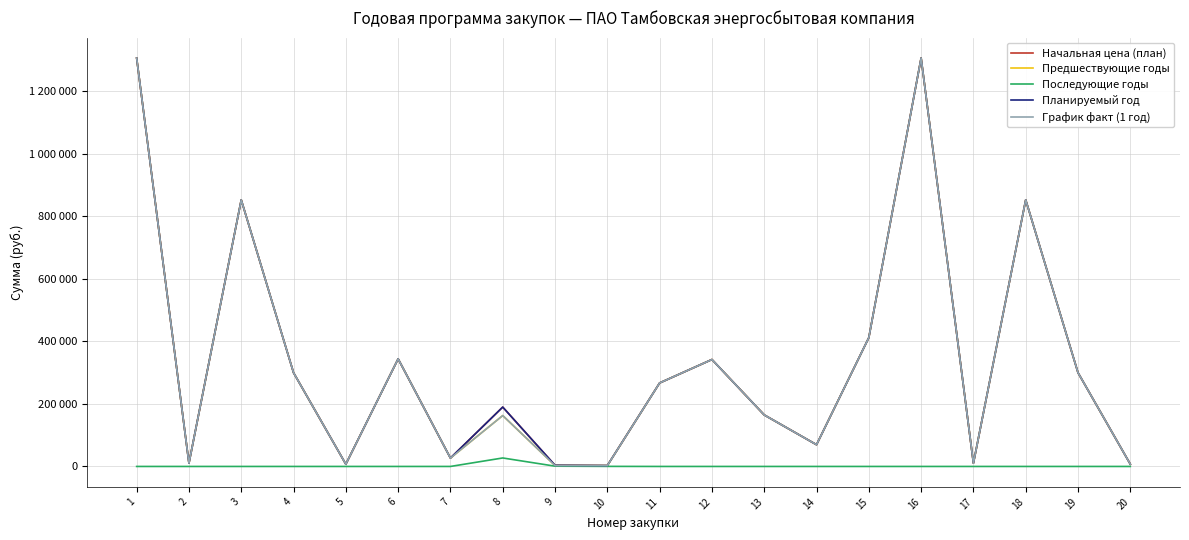

Does the chart display data point markers on the line(s)?

No